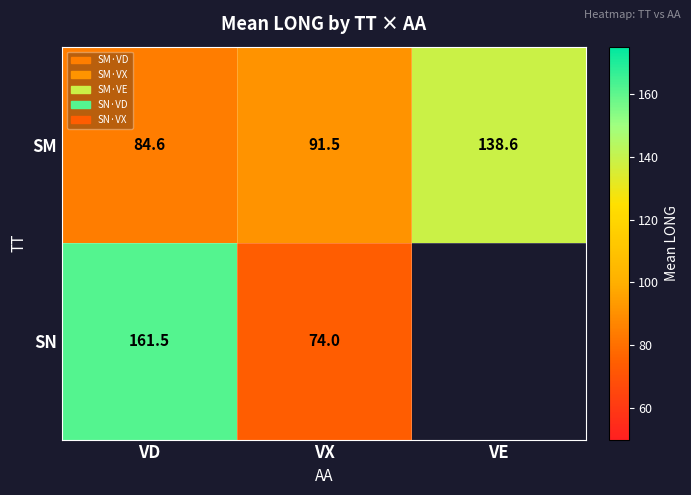

What is the average value of the SM series?

104.9